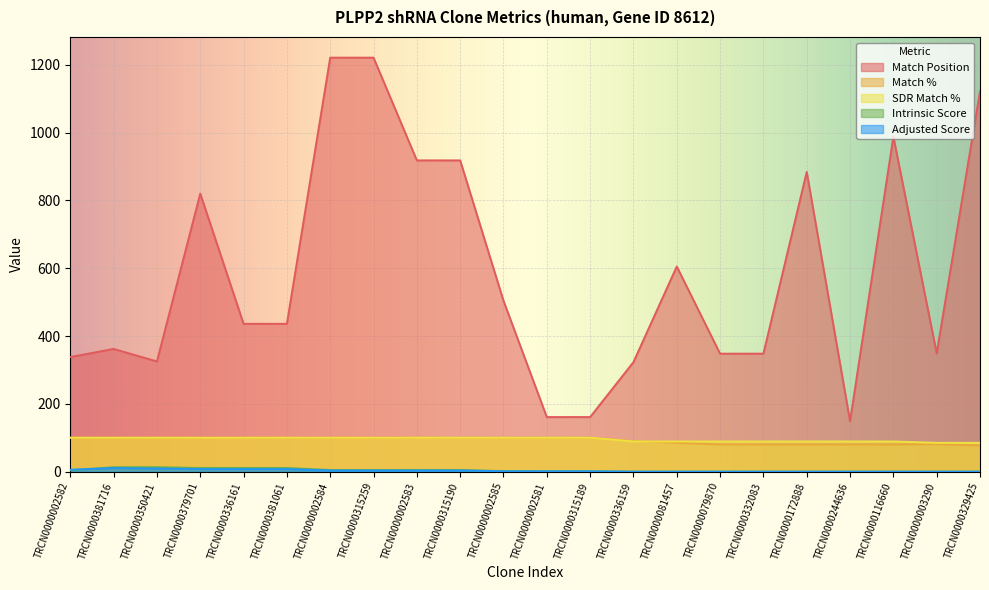

What is the label of the 1st point from the left?

TRCN0000002582